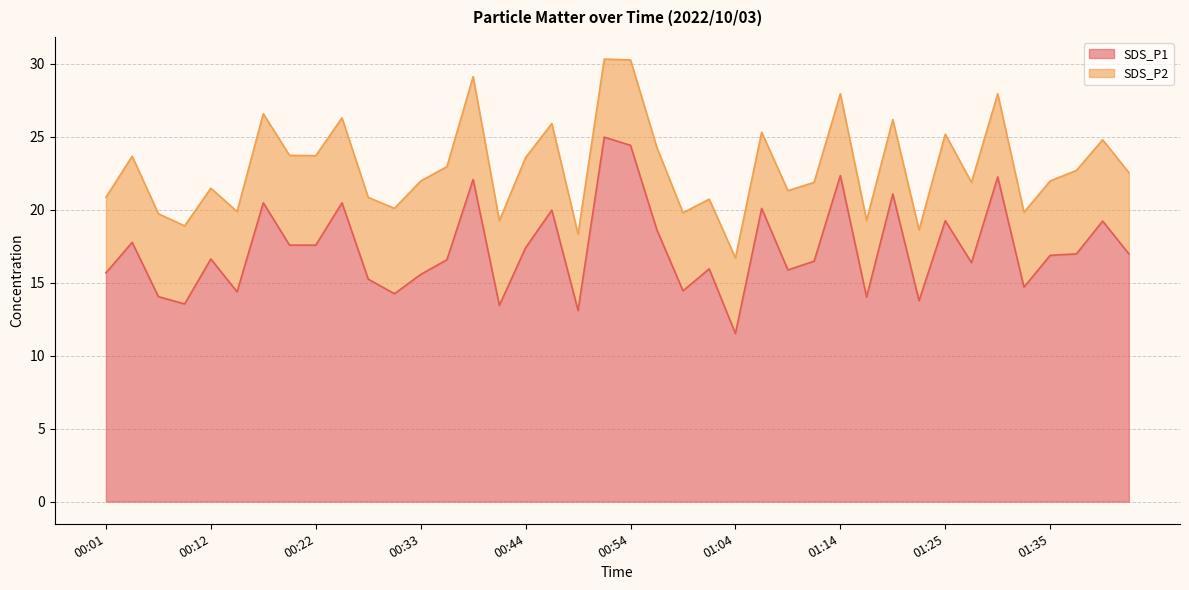

True or false: the data shows 31.3 at 01:06.

False